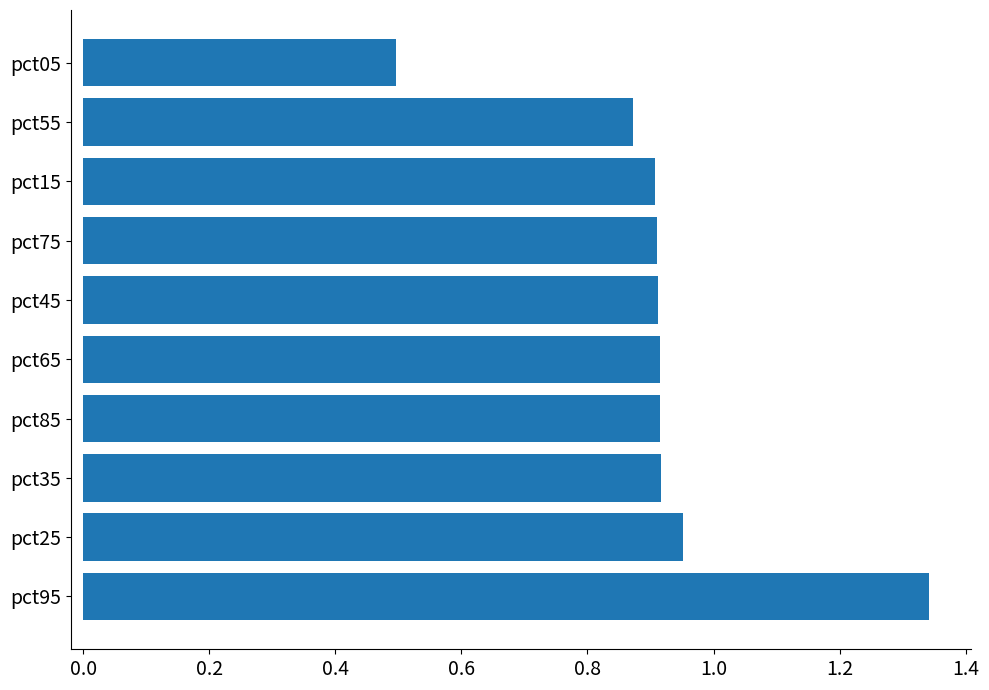

Where is the data nearest to the value 0?

pct05